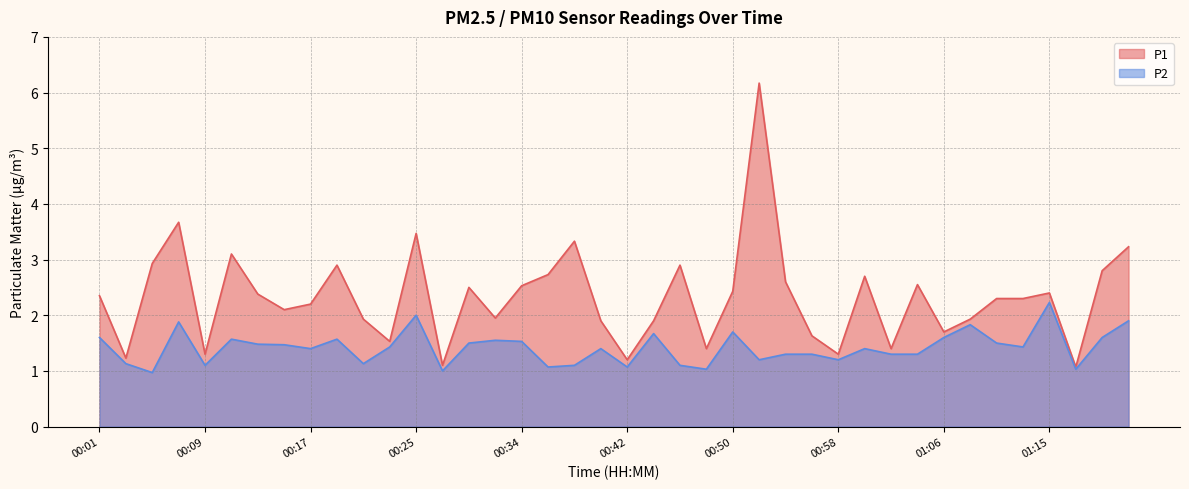

Which series has the largest range (max minus min)?

P1